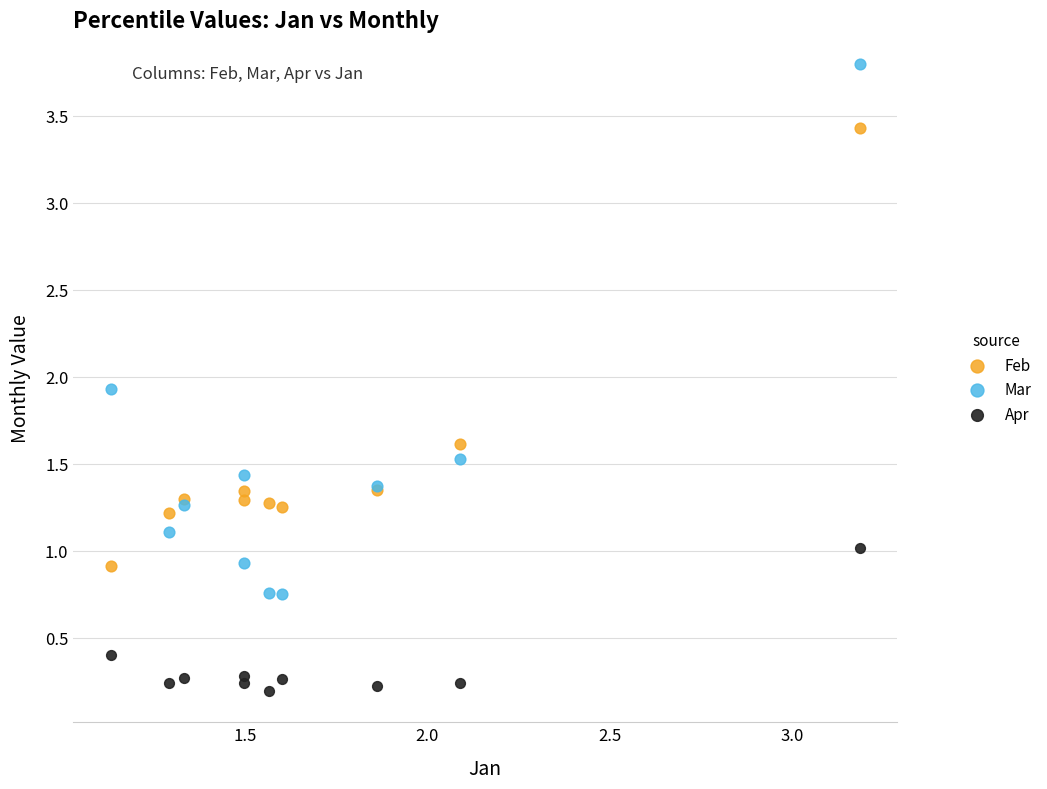

Which series has the largest Y range (max minus min)?

Mar